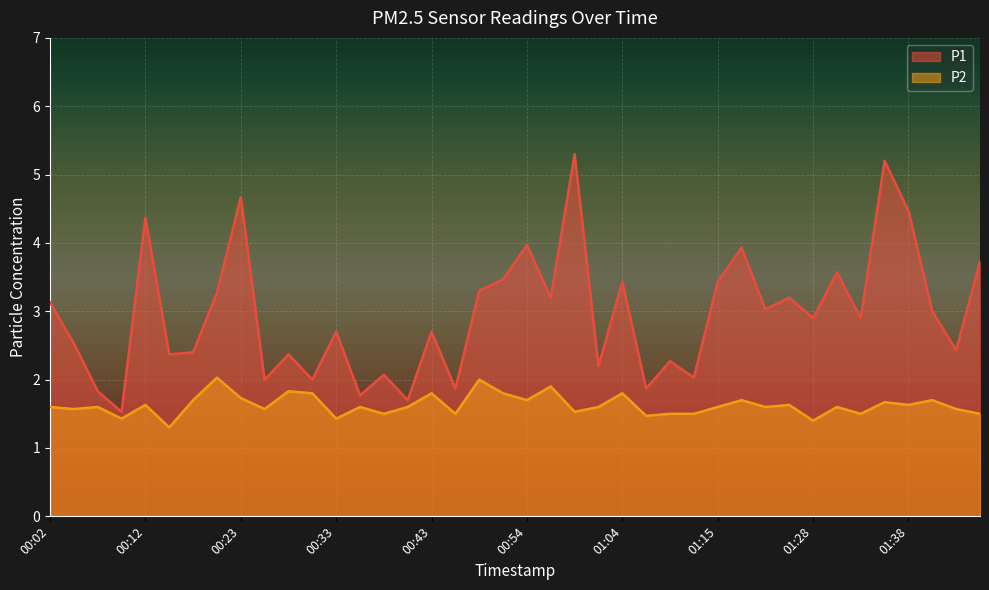

Does the chart display data point markers on the line(s)?

No